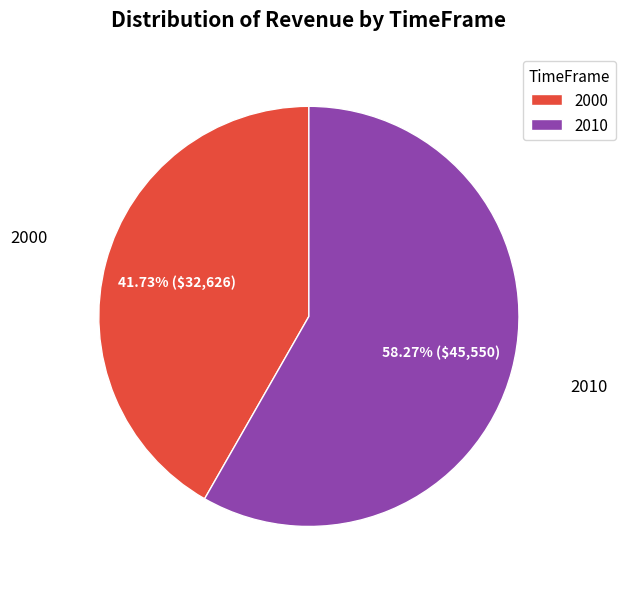

Between 2010 and 2000, which is larger?

2010